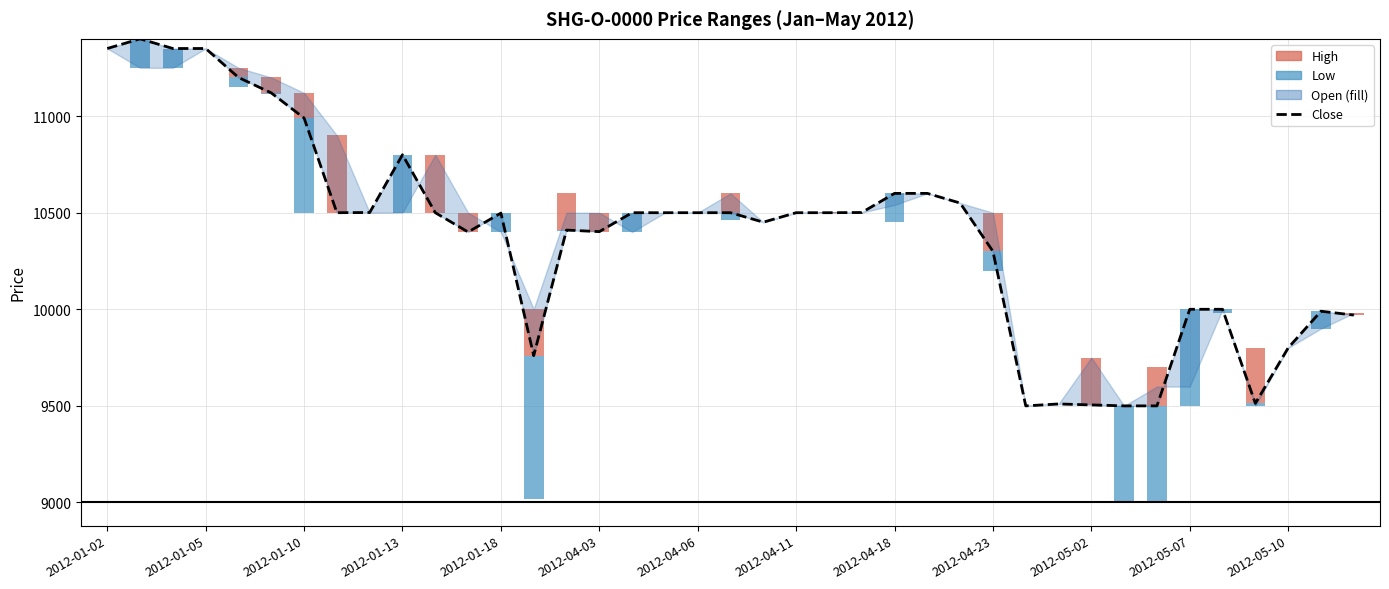

Read the value at 28, to the nearest 10.

9500